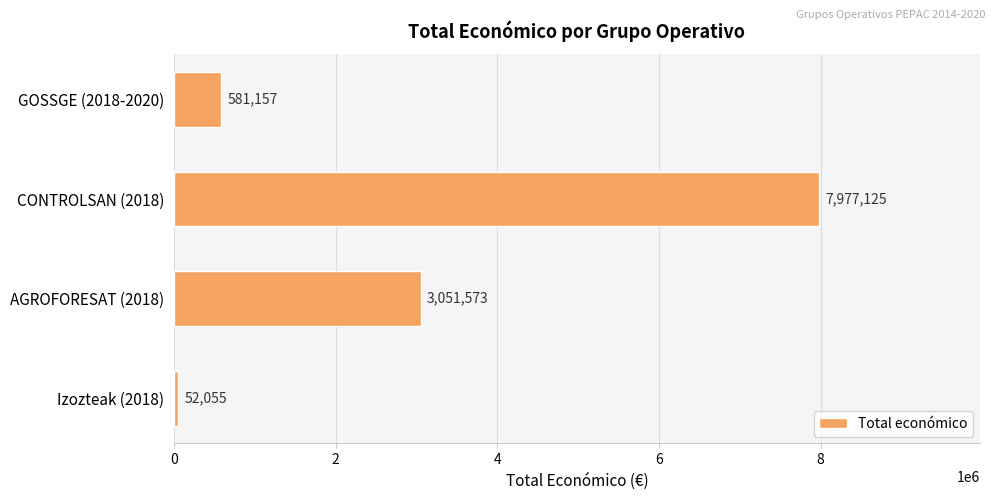

The value at AGROFORESAT (2018) is 1925984. True or false?

False